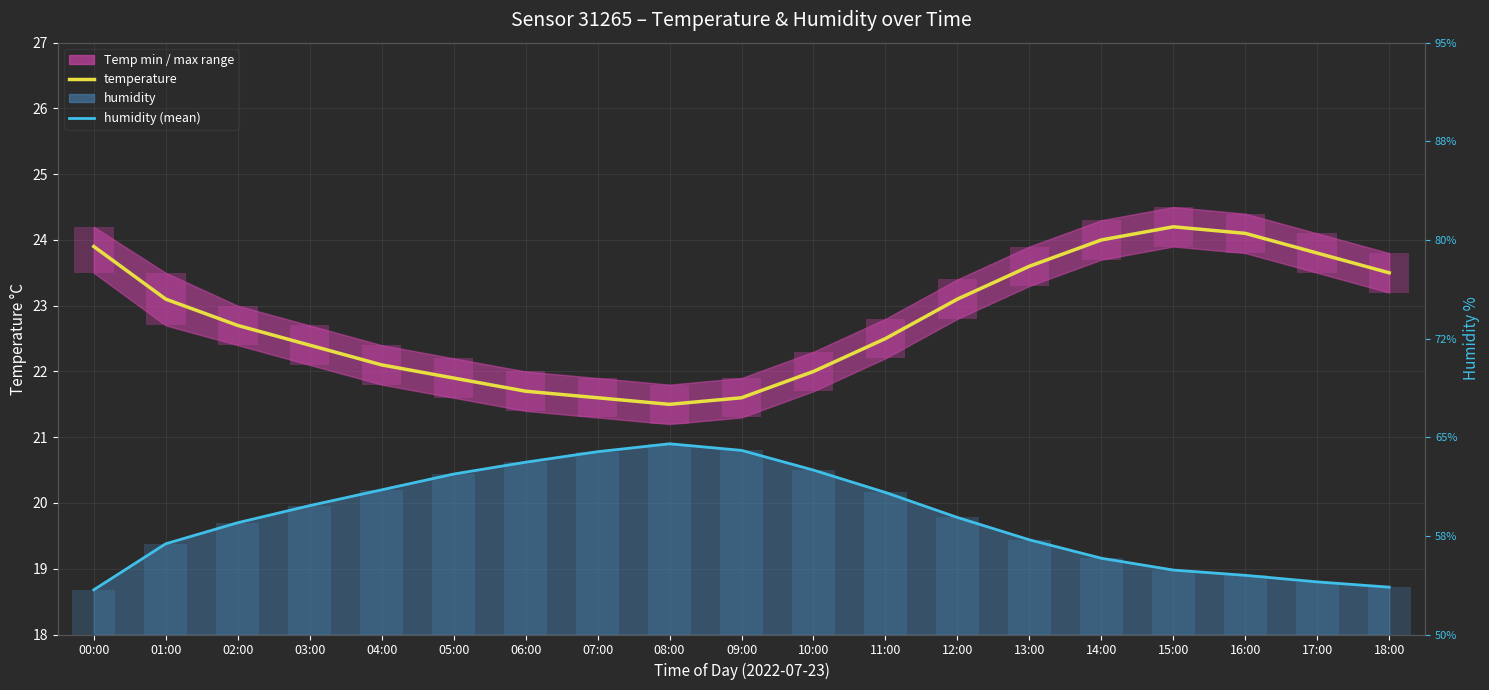

Rank the series at 07:00 from highest to lowest value.

temperature, humidity (mean)